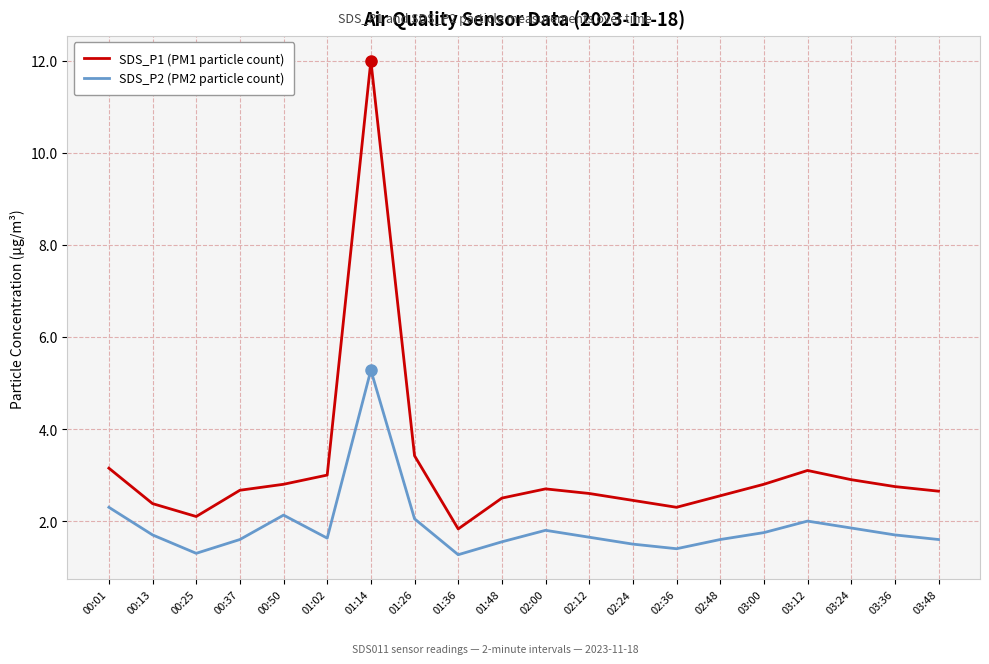

True or false: SDS_P2 (PM2 particle count) and SDS_P1 (PM1 particle count) cross at least once.

False